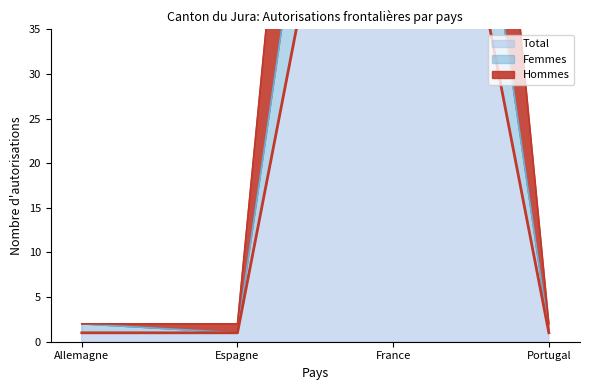

List the labels in order of Hommes value, smallest first.

Allemagne, Espagne, Portugal, France